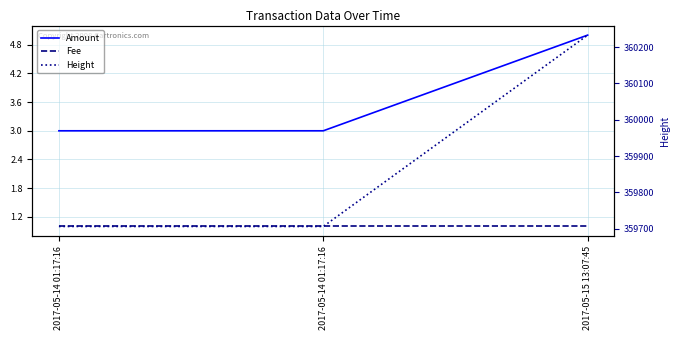

Which series has the largest range (max minus min)?

Height